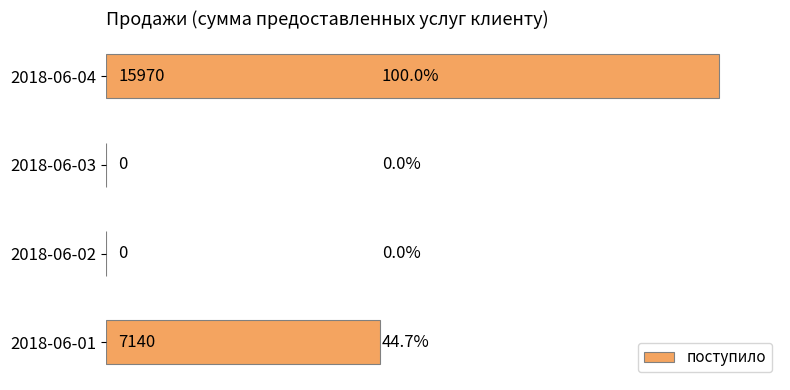

The value at 2018-06-04 is 15970. True or false?

True